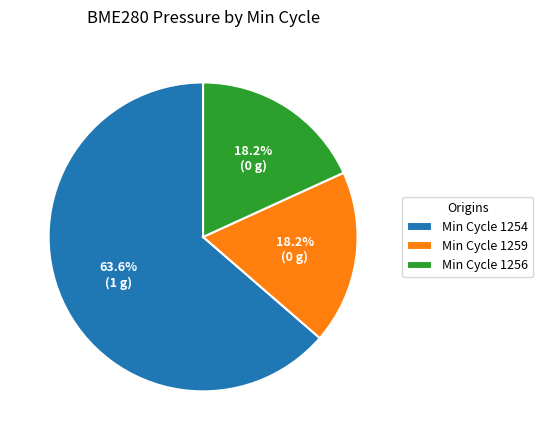

Is there any slice that represents more than half of the pie?

Yes